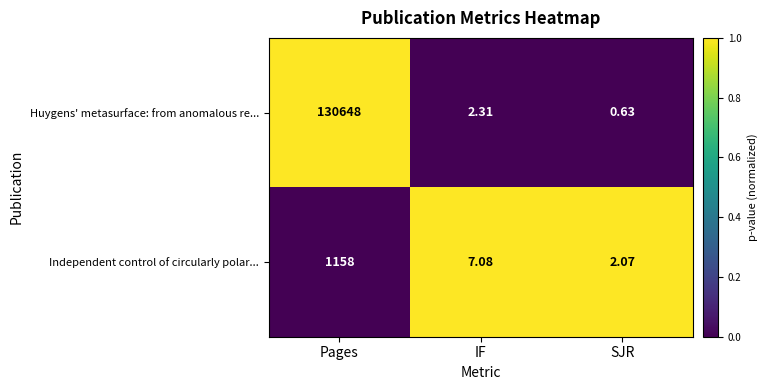

At how many categories does at least one series exceed 0?

3